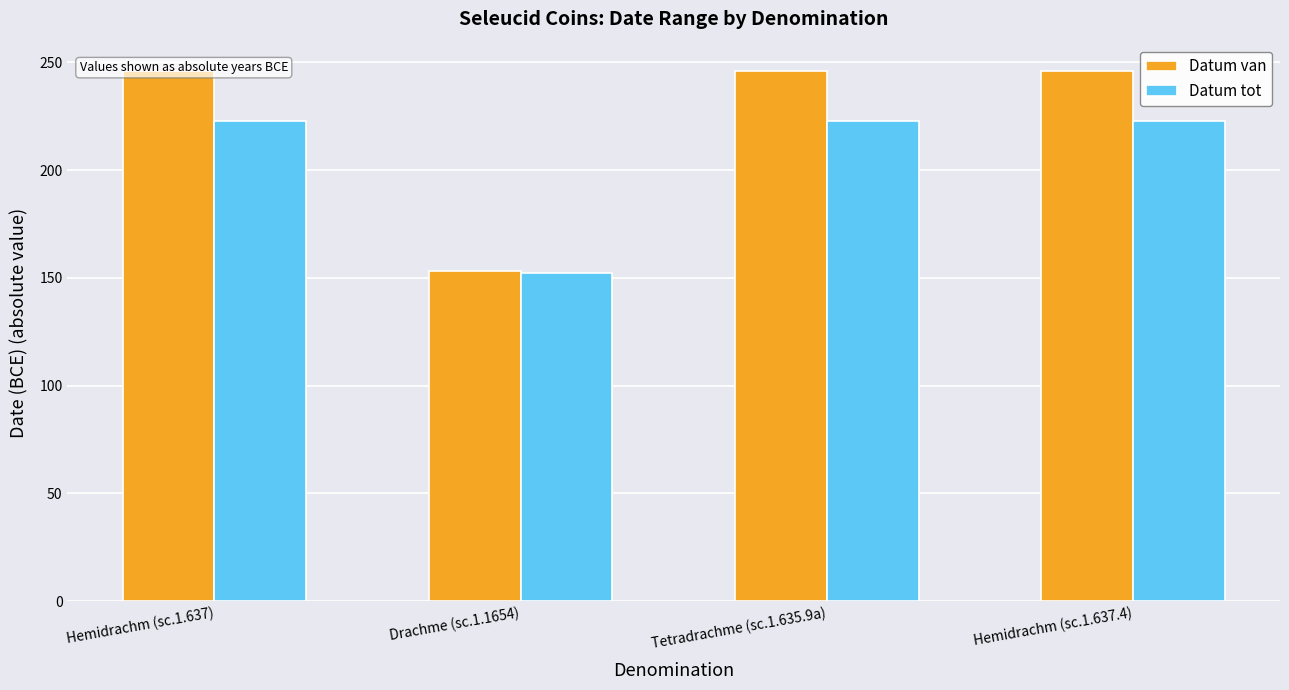

What is the spread (max minus min) of values at Drachme (sc.1.1654)?

1